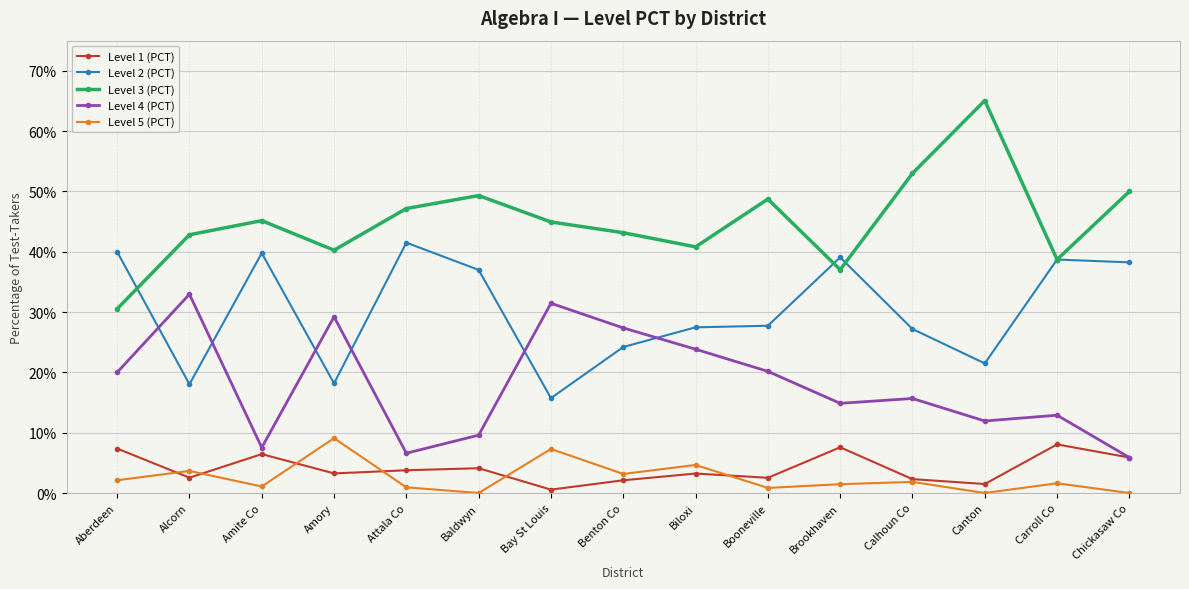

Which series ends up on top after the final intersection of Level 5 (PCT) and Level 1 (PCT)?

Level 1 (PCT)